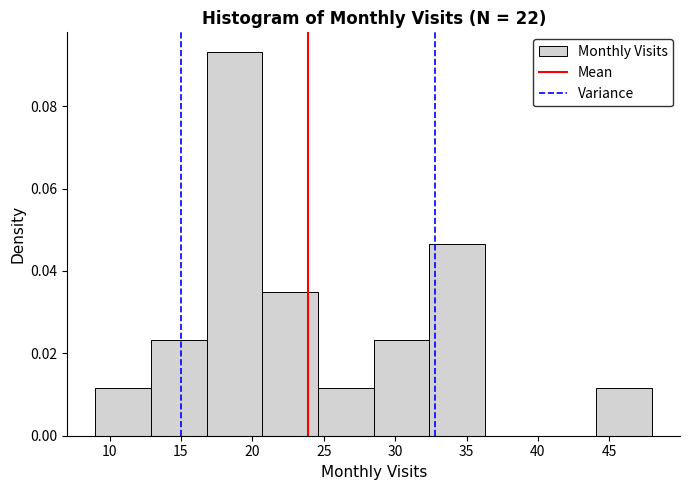

Reading left to right, list every bar in this chart as the range it spans on the x-axis followed by its height. Neither the bar edges nor the heights are printed on the chart, so give them approximately, as read against the axes.

9.0 to 12.9: 0.012
12.9 to 16.8: 0.024
16.8 to 20.7: 0.094
20.7 to 24.6: 0.034
24.6 to 28.5: 0.012
28.5 to 32.4: 0.024
32.4 to 36.3: 0.046
36.3 to 40.2: 0
40.2 to 44.1: 0
44.1 to 48.0: 0.012